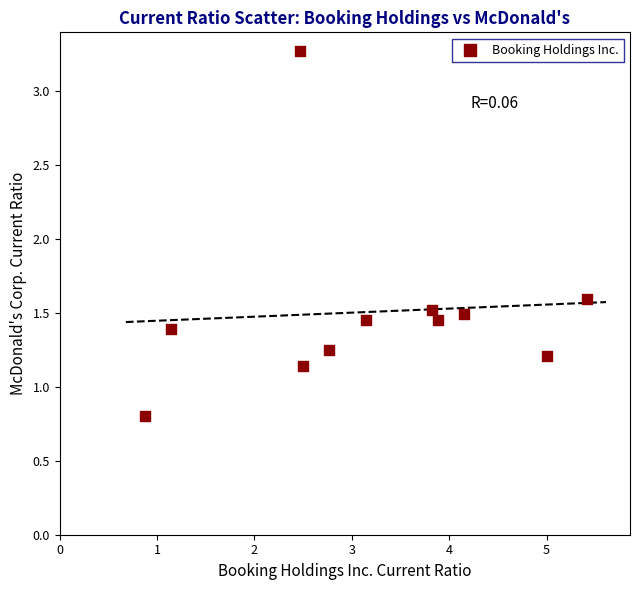

What Y value in the scatter plot is closest to 2?

1.6